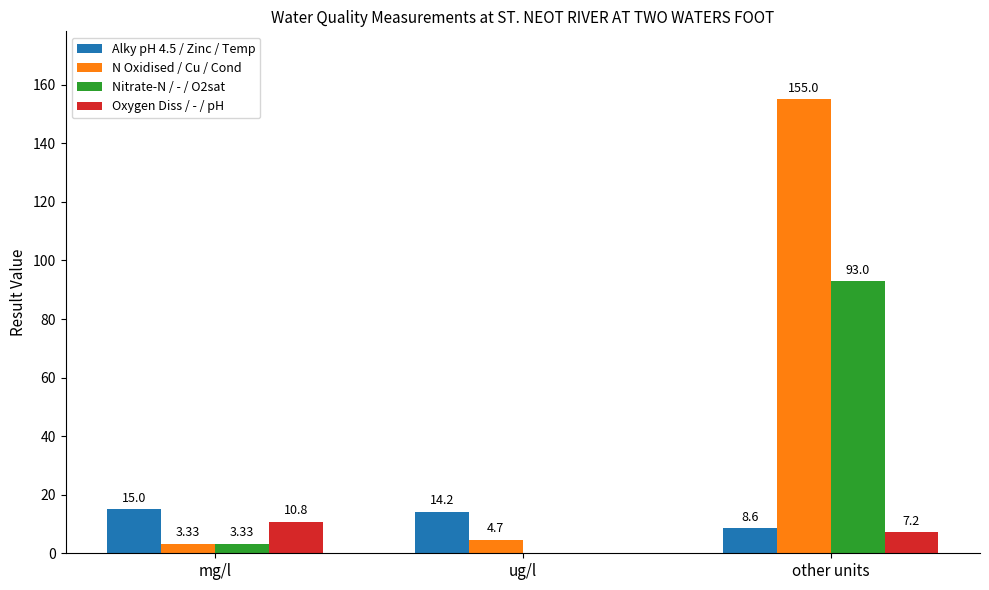

At which label does N Oxidised / Cu / Cond reach its peak?

other units